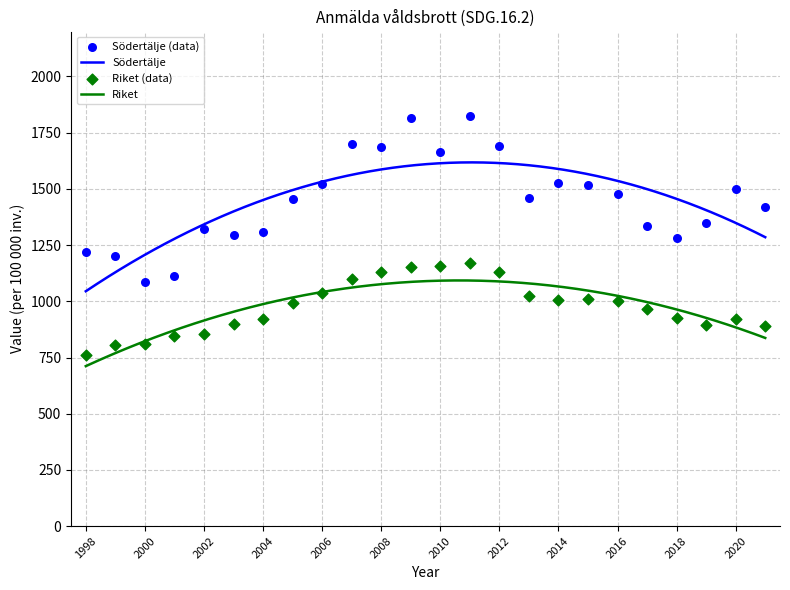

At how many categories does at least one series exceed 1809?

2